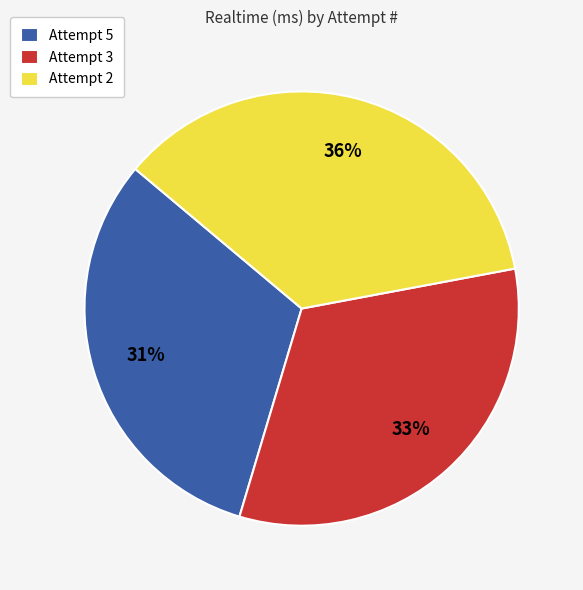

Which category has the biggest portion of the pie?

Attempt 2